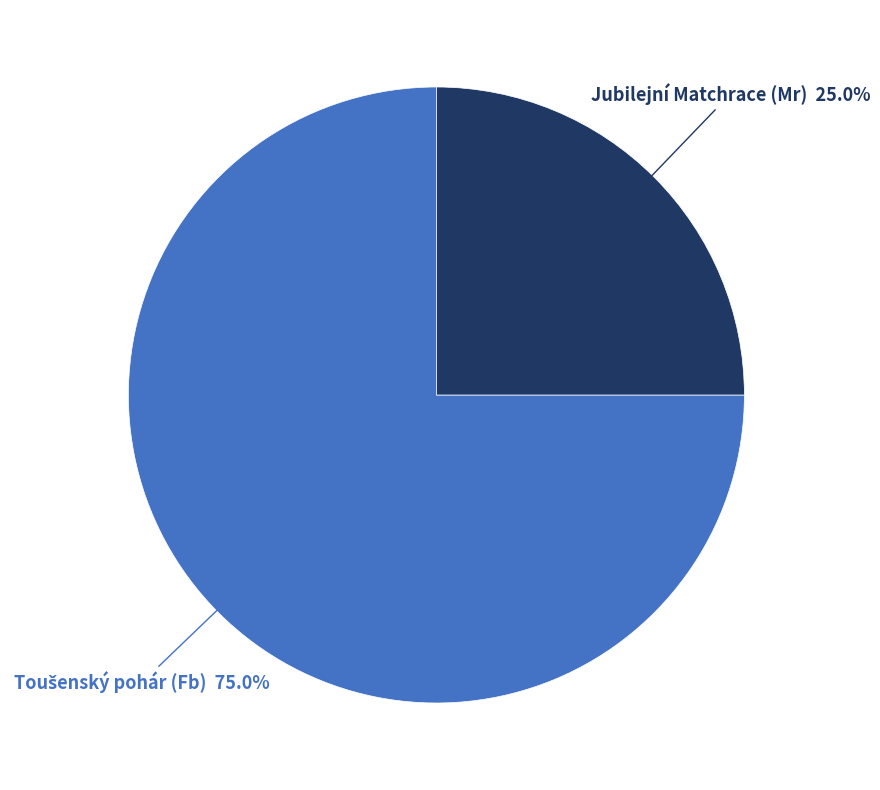

Is there a majority slice in this chart?

Yes